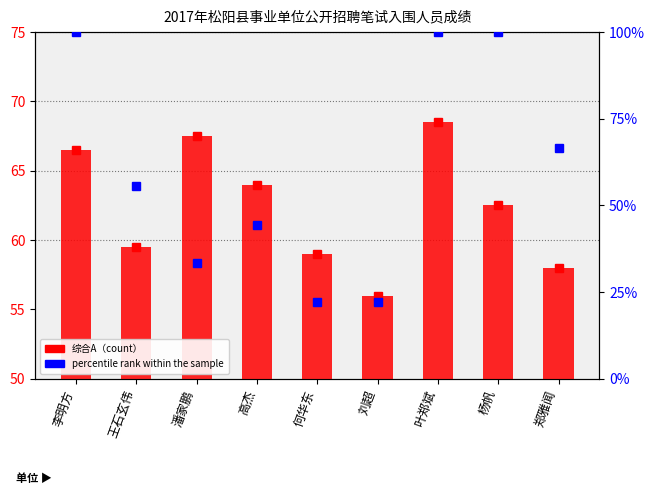

Which series has the largest range (max minus min)?

percentile rank within the sample